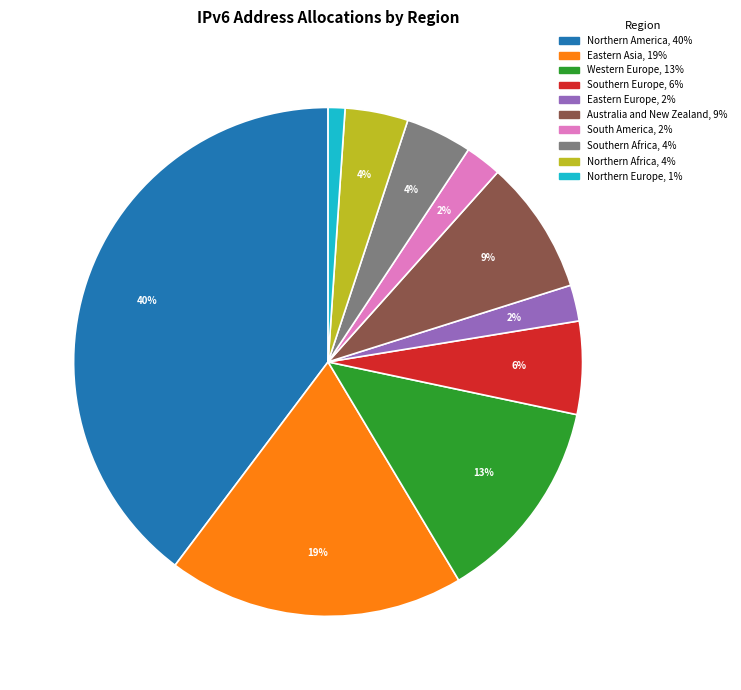

To the nearest percent, what portion does South America represent?

2%